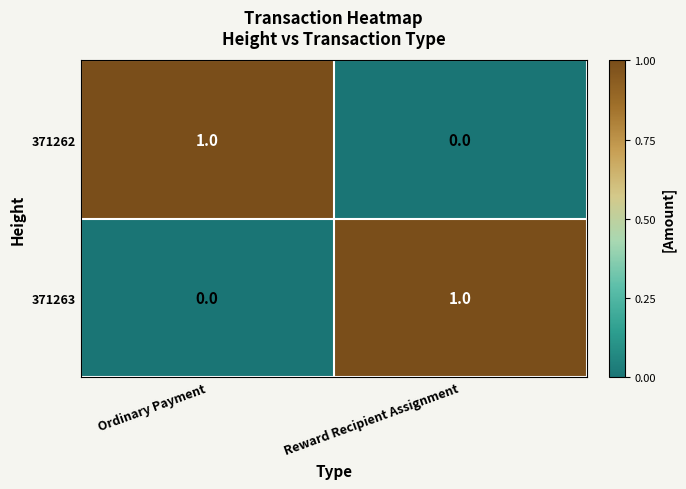

How many positive values does the 371263 series have?

1